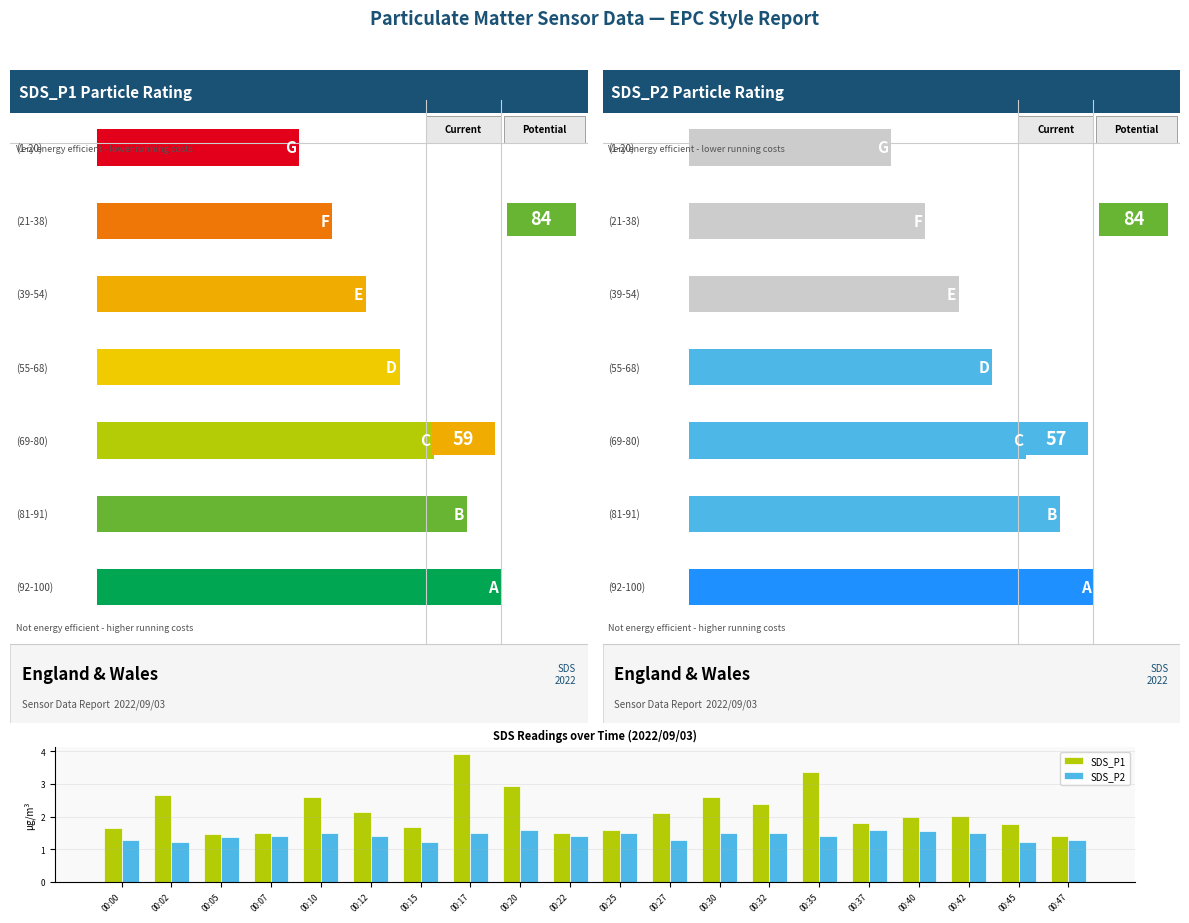

The value of SDS_P2 at 00:10 is 2.5. True or false?

False